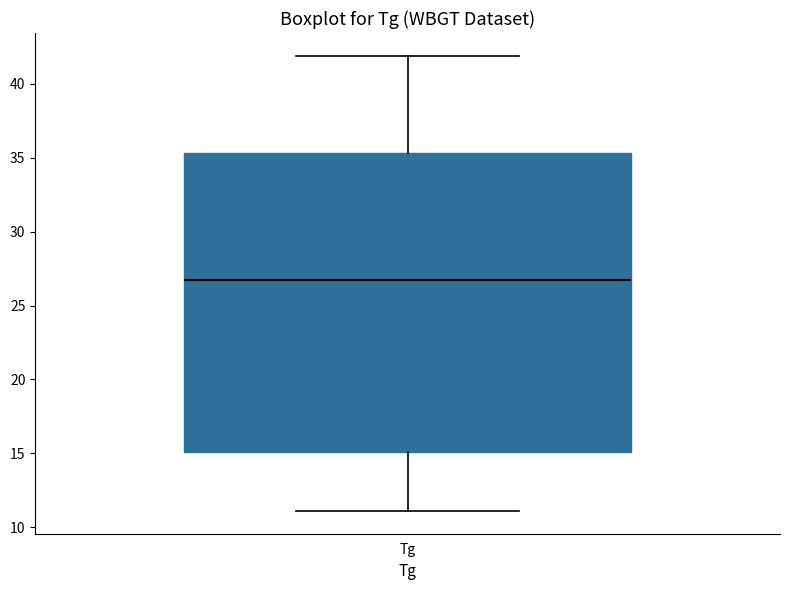

Transcribe this box plot: give where the median line is, the range the box spans, and where the two whiskers end, as read against the y-axis. The values are not printed on the chart, so give them approximately, as read against the axis.

median 26.5, box 15.0 to 35.5, whiskers 11.0 to 42.0